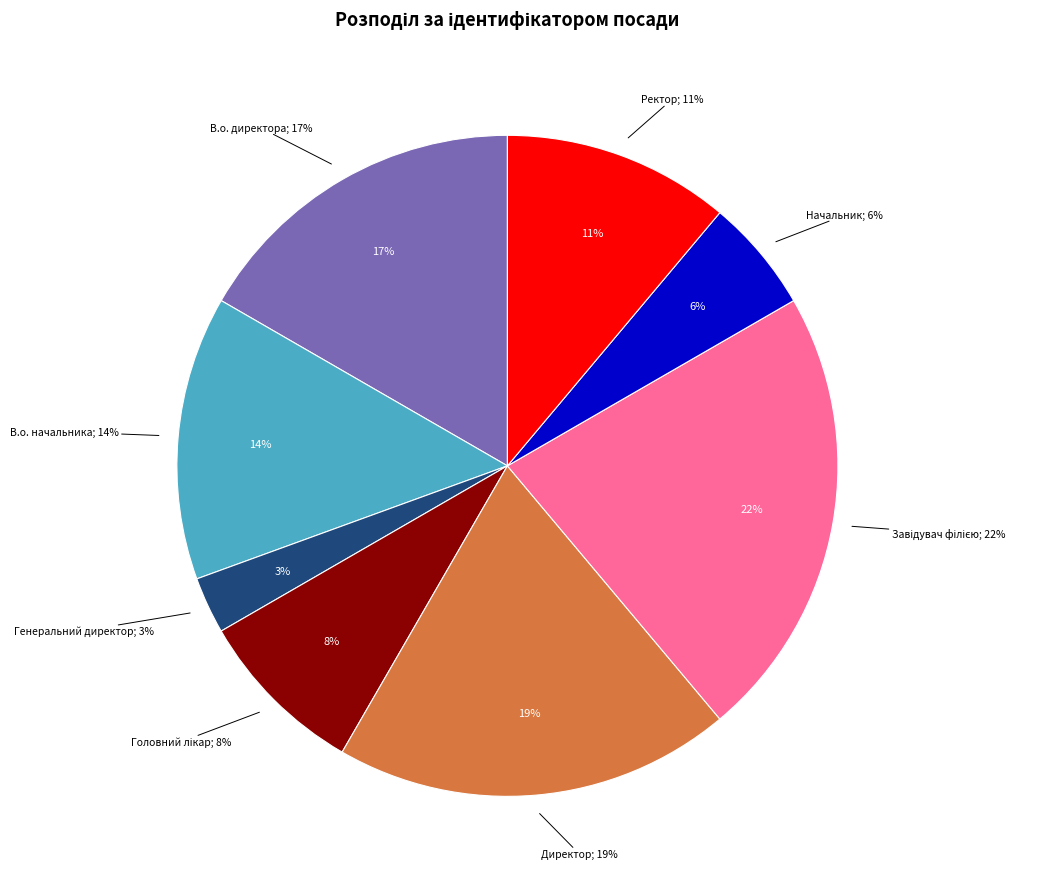

What is the total percentage of Начальник and Директор?

25.0%